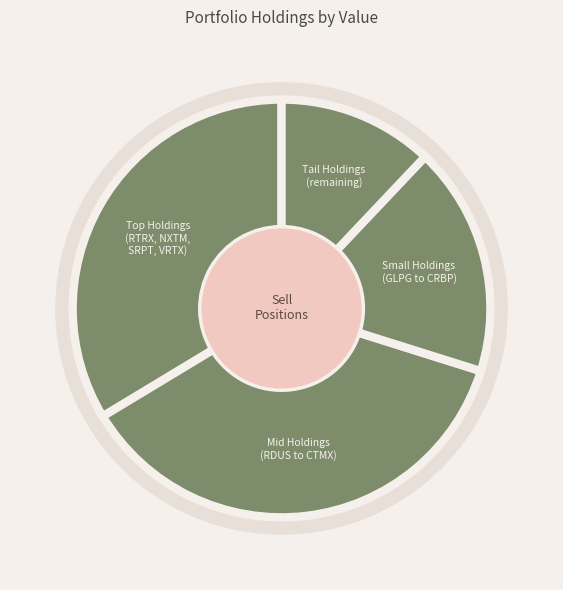

True or false: EXAS accounts for 1% of the total.

True